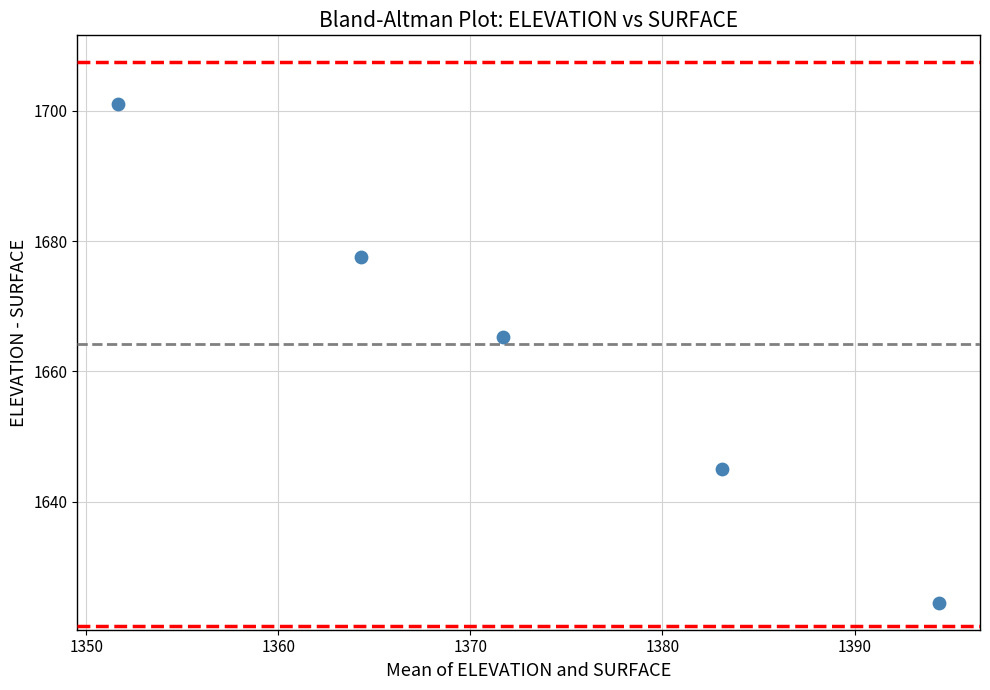

How many data points are displayed?

5